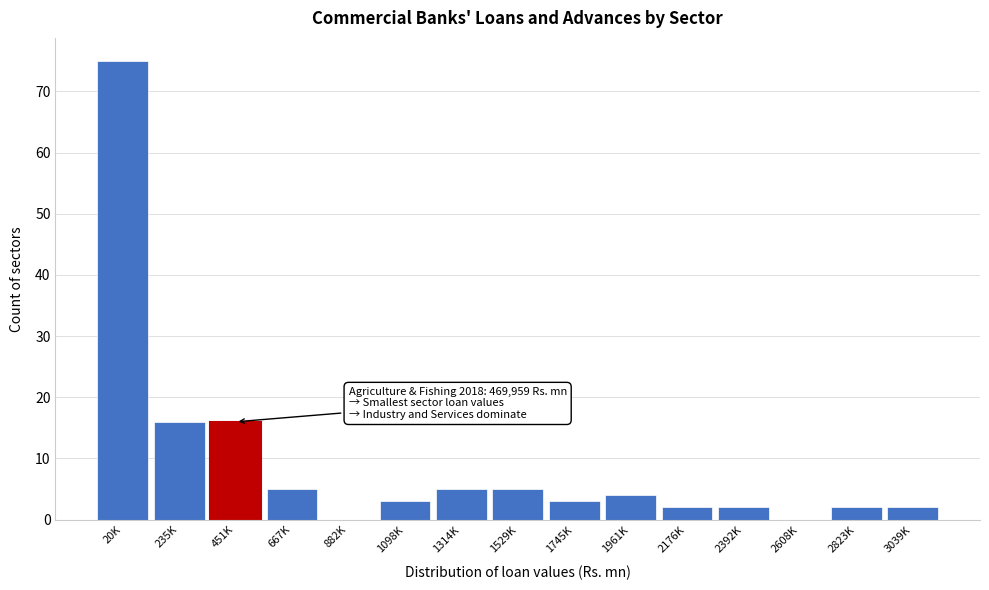

Reading left to right, list all the values displayed in this chart.

20K=75	235K=16	451K=16	667K=5	882K=0	1098K=3	1314K=5	1529K=5	1745K=3	1961K=4	2176K=2	2392K=2	2608K=0	2823K=2	3039K=2